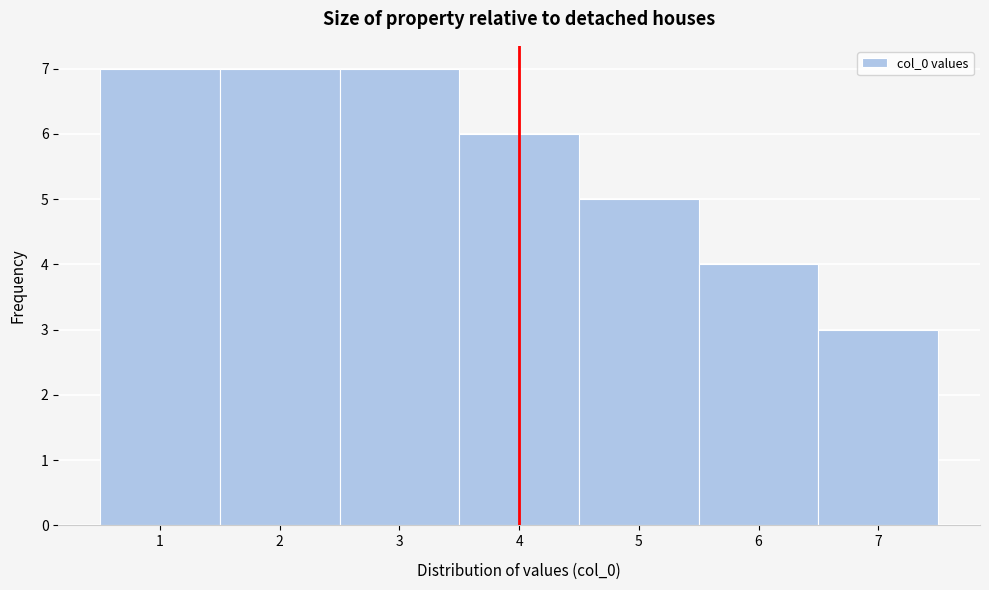

Reading left to right, list every bar in this chart as the range it spans on the x-axis followed by its height. The values are not printed on the chart, so give them approximately, as read against the axis.

0.5 to 1.5: 7
1.5 to 2.5: 7
2.5 to 3.5: 7
3.5 to 4.5: 6
4.5 to 5.5: 5
5.5 to 6.5: 4
6.5 to 7.5: 3